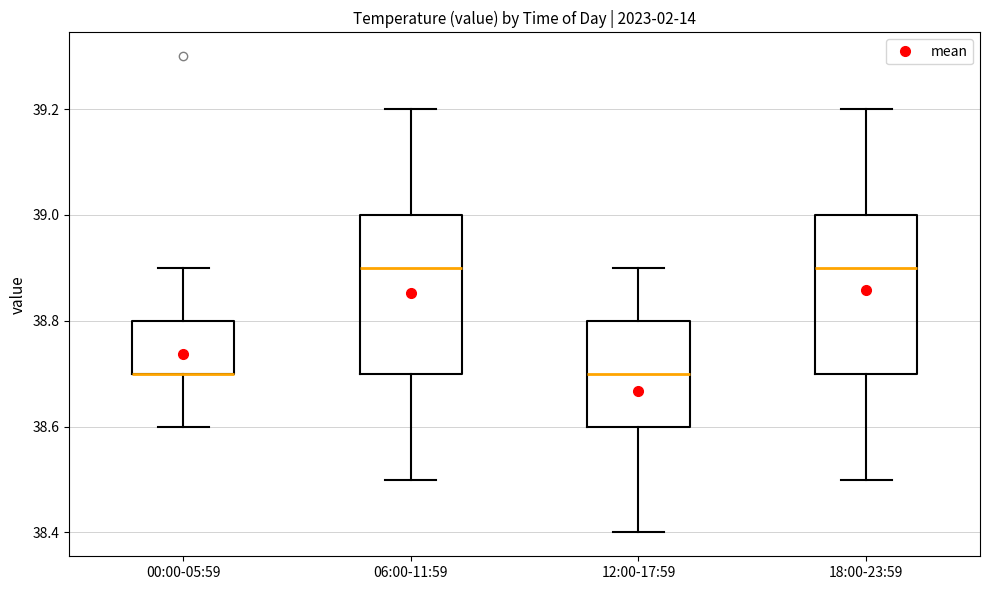

Reading left to right, transcribe this box plot: for each box, give where its median line is, the range the box spans, and where its two whiskers end, as read against the y-axis. The values are not printed on the chart, so give them approximately, as read against the axis.

00:00-05:59: median 38.7 (drawn on the box's lower edge), box 38.7 to 38.8, whiskers 38.6 to 38.9
06:00-11:59: median 38.9, box 38.7 to 39.0, whiskers 38.5 to 39.2
12:00-17:59: median 38.7, box 38.6 to 38.8, whiskers 38.4 to 38.9
18:00-23:59: median 38.9, box 38.7 to 39.0, whiskers 38.5 to 39.2